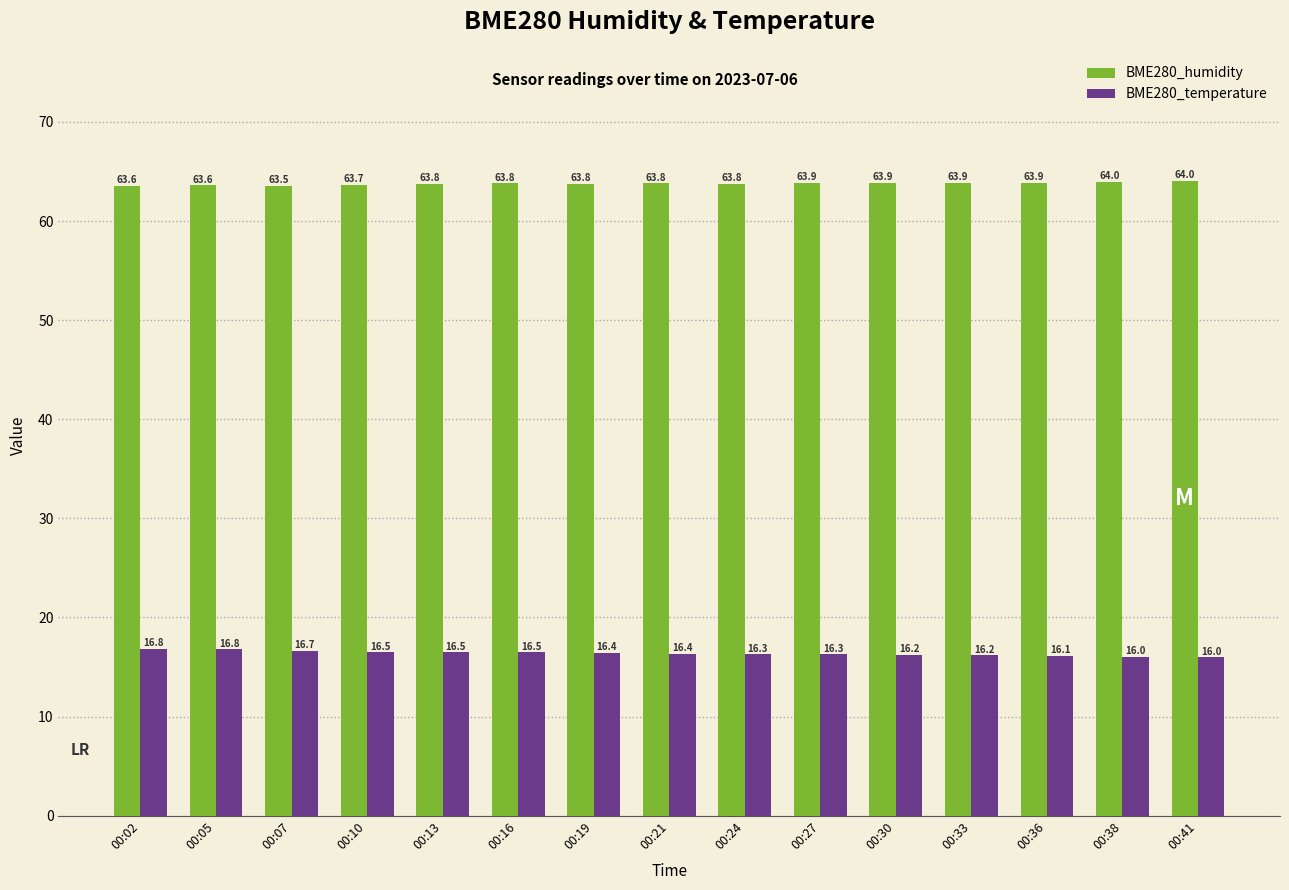

List the series in order of their peak value, highest first.

BME280_humidity, BME280_temperature